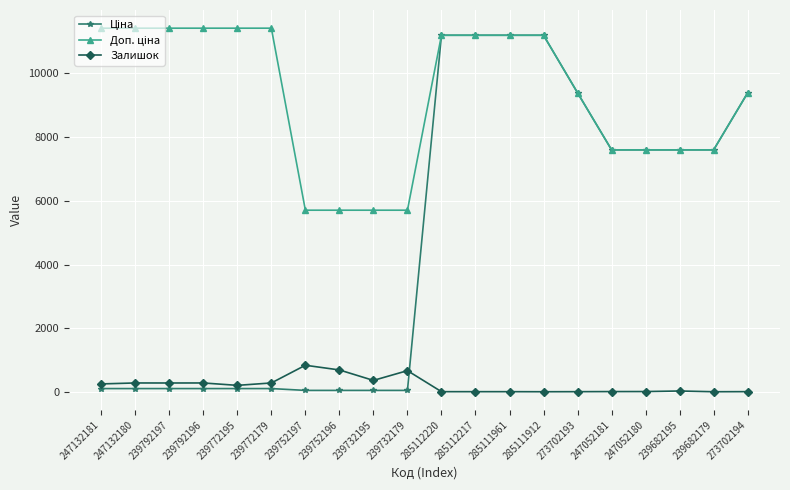

At how many categories does at least one series exceed 8040?

12